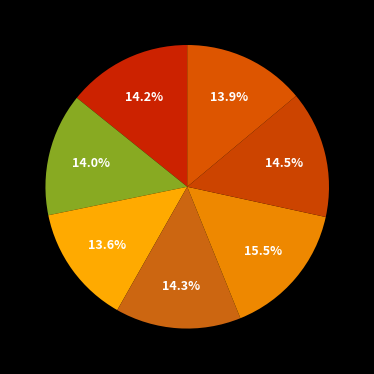

How many segments does this pie chart have?

7